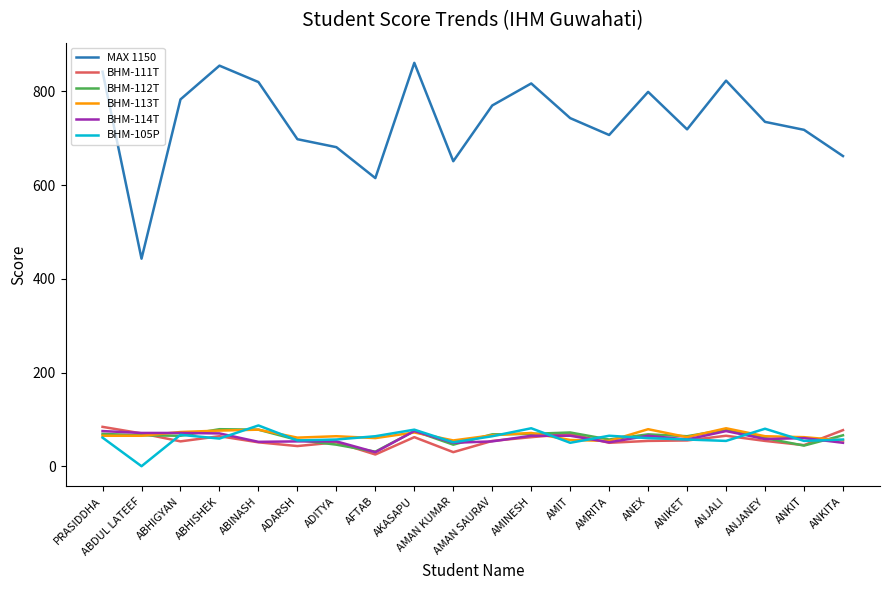

After their last crossing, which series has the higher values: BHM-112T or BHM-111T?

BHM-111T